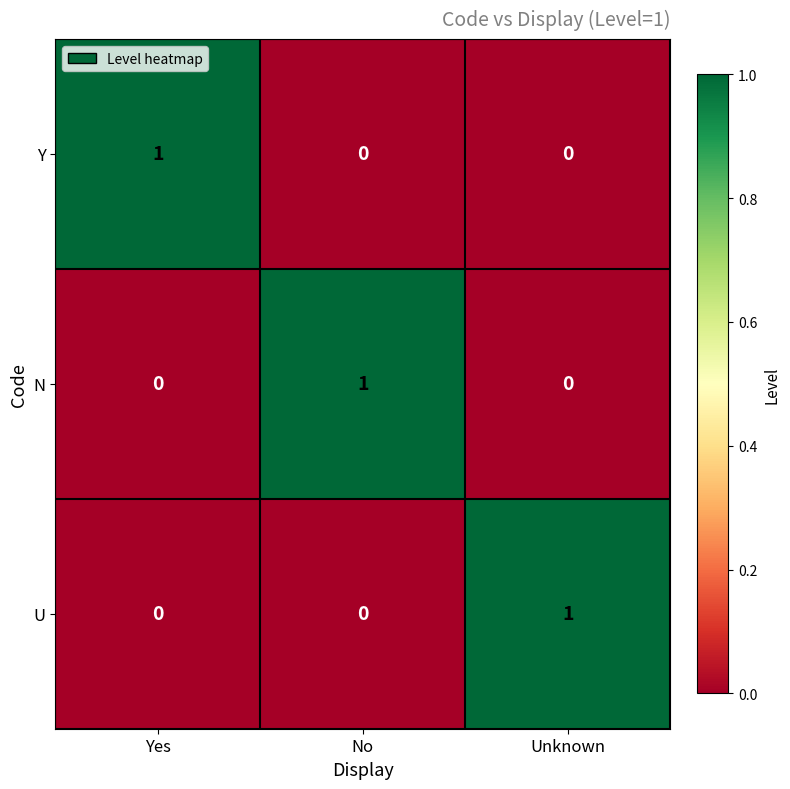

The value of N at No is 1. True or false?

True